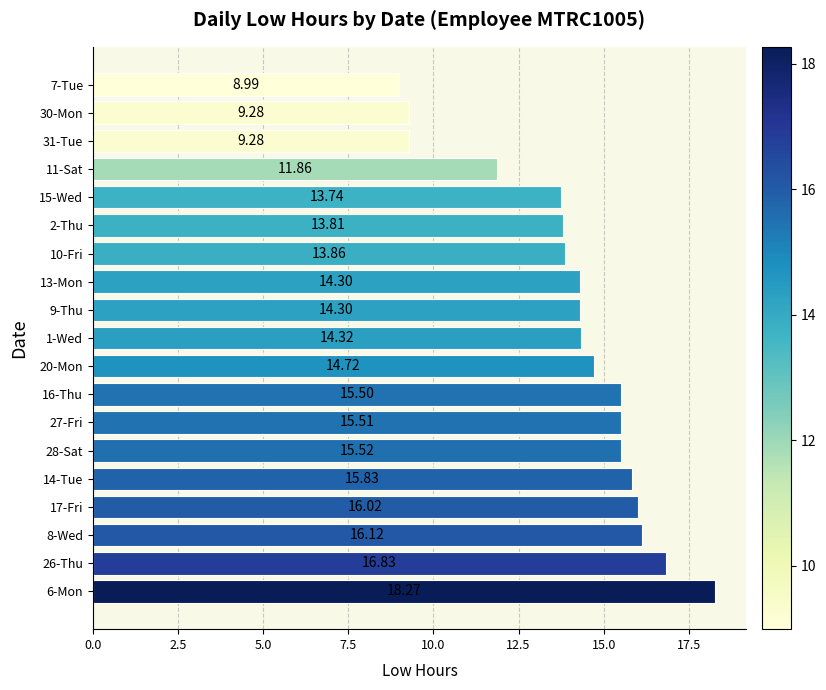

What is the sum of all values?

268.1